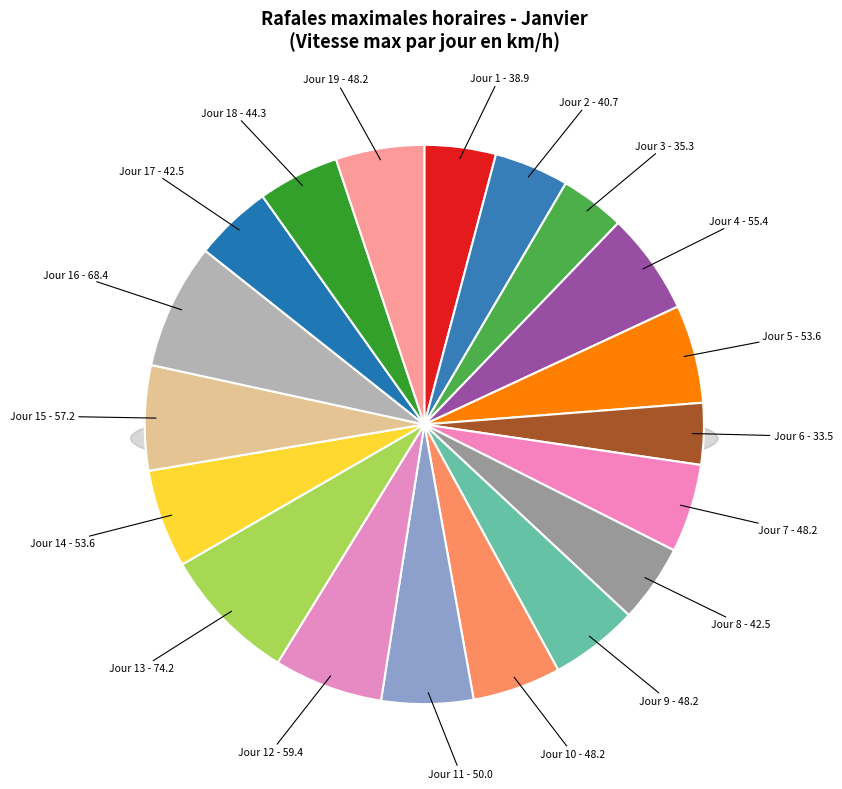

Which category has the biggest portion of the pie?

Jour 13